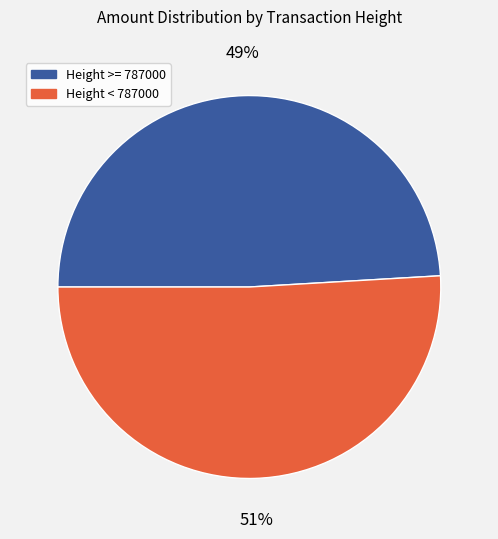

What percentage is the Height >= 787000 slice, to the nearest percent?

49%